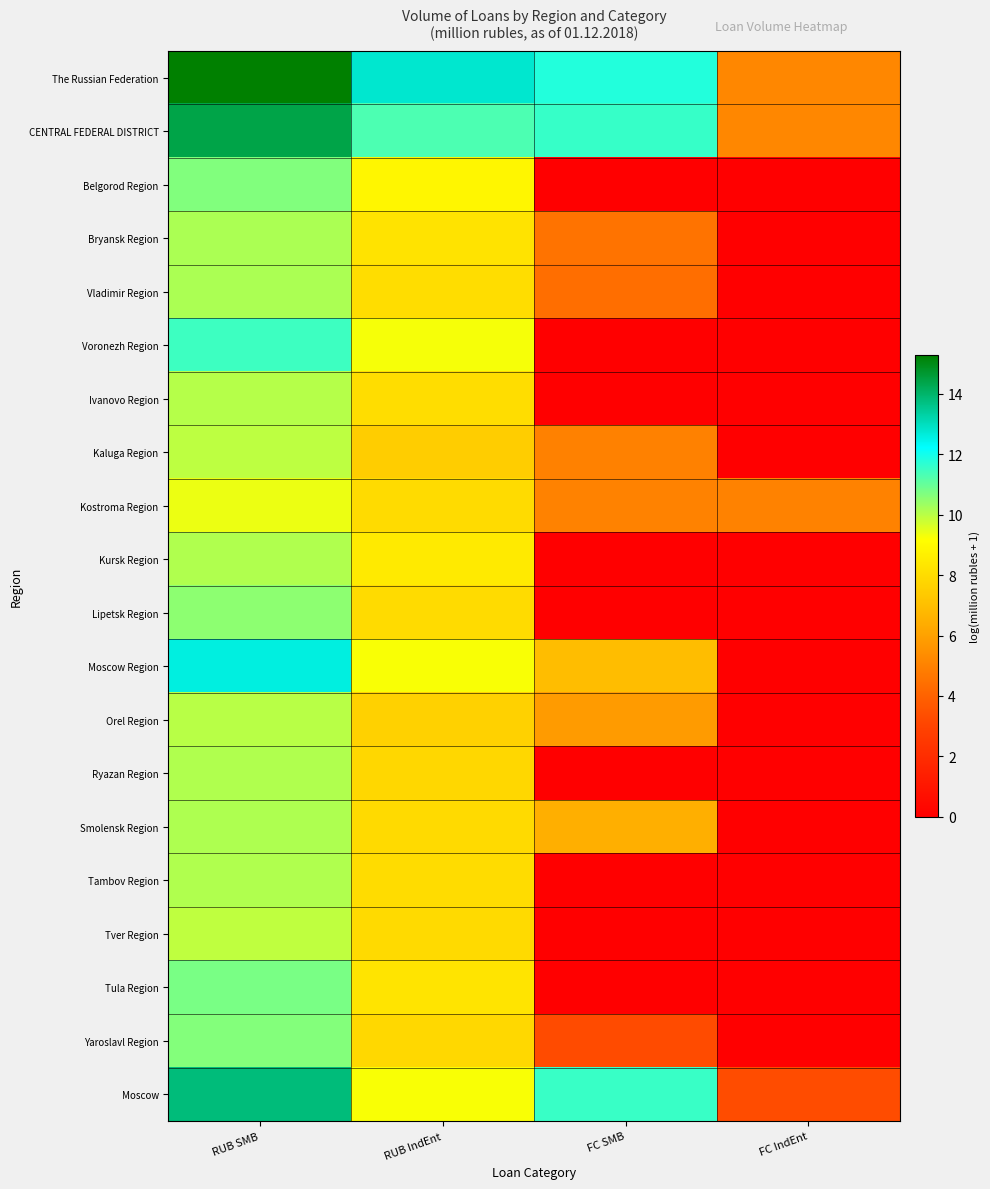

Reading left to right, extract all data points from this chart.

The Russian Federation: RUB SMB=15.3	RUB IndEnt=12.8	FC SMB=11.8	FC IndEnt=5.2
CENTRAL FEDERAL DISTRICT: RUB SMB=14.4	RUB IndEnt=11.3	FC SMB=11.6	FC IndEnt=5.2
Belgorod Region: RUB SMB=10.7	RUB IndEnt=8.9	FC SMB=0.0	FC IndEnt=0.0
Bryansk Region: RUB SMB=10.2	RUB IndEnt=8.2	FC SMB=4.6	FC IndEnt=0.0
Vladimir Region: RUB SMB=10.2	RUB IndEnt=8.0	FC SMB=4.4	FC IndEnt=0.0
Voronezh Region: RUB SMB=11.5	RUB IndEnt=9.3	FC SMB=0.0	FC IndEnt=0.0
Ivanovo Region: RUB SMB=10.0	RUB IndEnt=8.0	FC SMB=0.0	FC IndEnt=0.0
Kaluga Region: RUB SMB=10.0	RUB IndEnt=7.5	FC SMB=5.0	FC IndEnt=0.0
Kostroma Region: RUB SMB=9.4	RUB IndEnt=7.9	FC SMB=5.0	FC IndEnt=5.0
Kursk Region: RUB SMB=10.1	RUB IndEnt=8.5	FC SMB=0.0	FC IndEnt=0.0
Lipetsk Region: RUB SMB=10.5	RUB IndEnt=8.0	FC SMB=0.0	FC IndEnt=0.0
Moscow Region: RUB SMB=12.6	RUB IndEnt=9.2	FC SMB=7.0	FC IndEnt=0.0
Orel Region: RUB SMB=10.0	RUB IndEnt=7.6	FC SMB=5.8	FC IndEnt=0.0
Ryazan Region: RUB SMB=10.1	RUB IndEnt=7.8	FC SMB=0.0	FC IndEnt=0.0
Smolensk Region: RUB SMB=10.1	RUB IndEnt=7.9	FC SMB=6.5	FC IndEnt=0.0
Tambov Region: RUB SMB=10.1	RUB IndEnt=8.0	FC SMB=0.0	FC IndEnt=0.0
Tver Region: RUB SMB=9.9	RUB IndEnt=7.9	FC SMB=0.0	FC IndEnt=0.0
Tula Region: RUB SMB=10.8	RUB IndEnt=8.3	FC SMB=0.0	FC IndEnt=0.0
Yaroslavl Region: RUB SMB=10.7	RUB IndEnt=7.9	FC SMB=3.3	FC IndEnt=0.0
Moscow: RUB SMB=13.8	RUB IndEnt=9.3	FC SMB=11.5	FC IndEnt=3.3